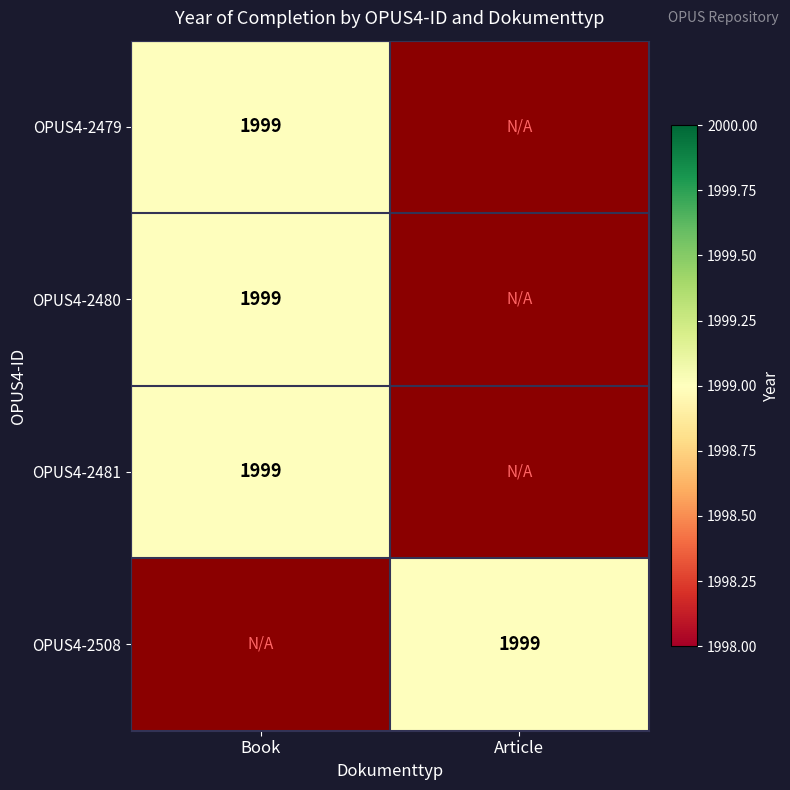

At which label does OPUS4-2508 reach its peak?

Article